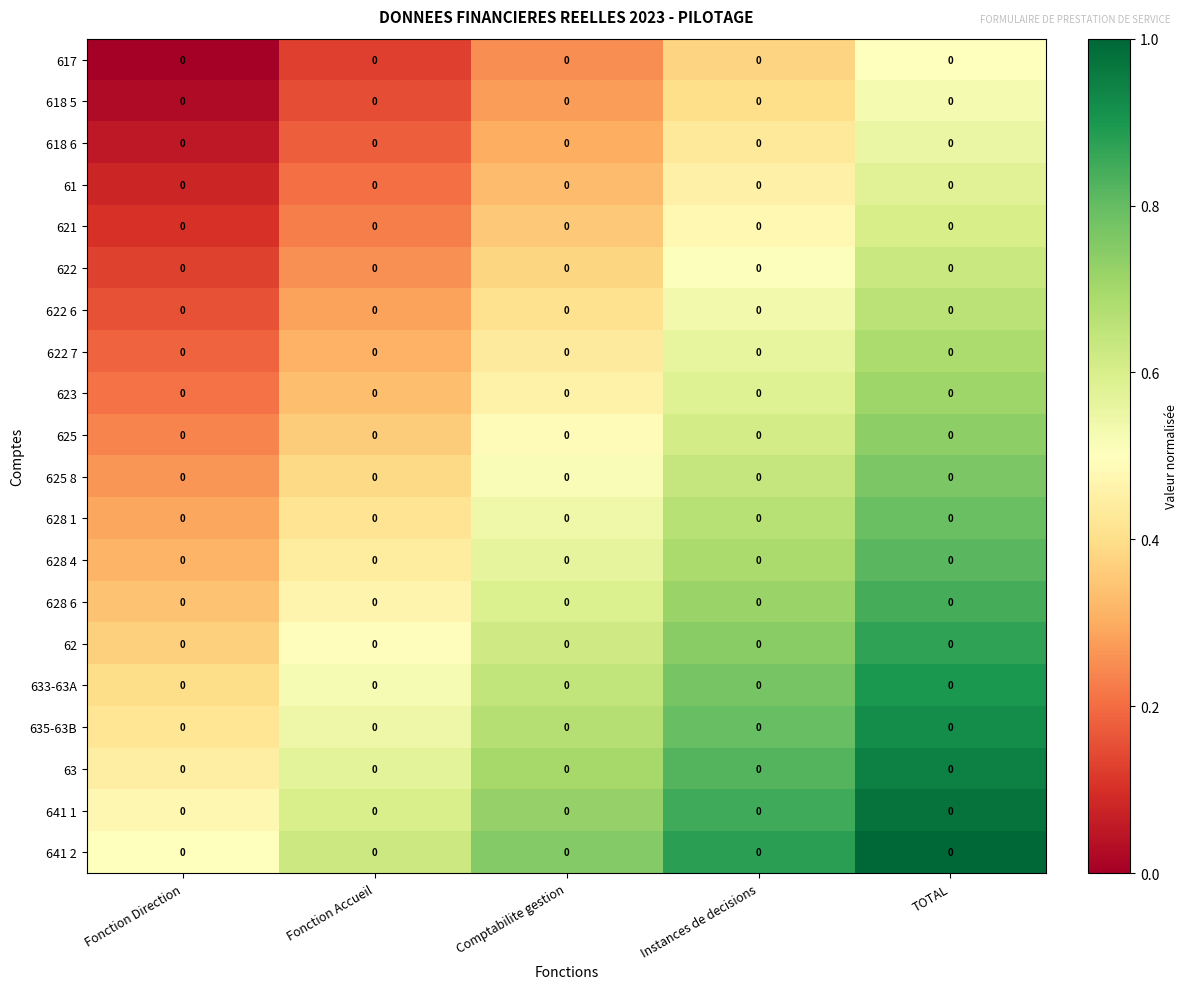

At which label is 62 closest to 0?

Fonction Direction